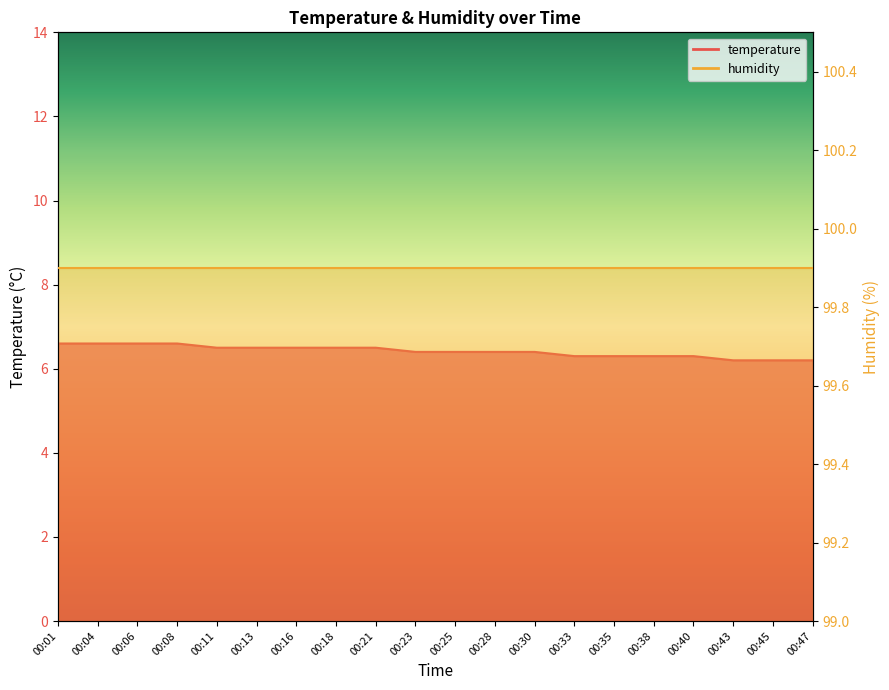

What is the value of the 14th point from the left?

6.3